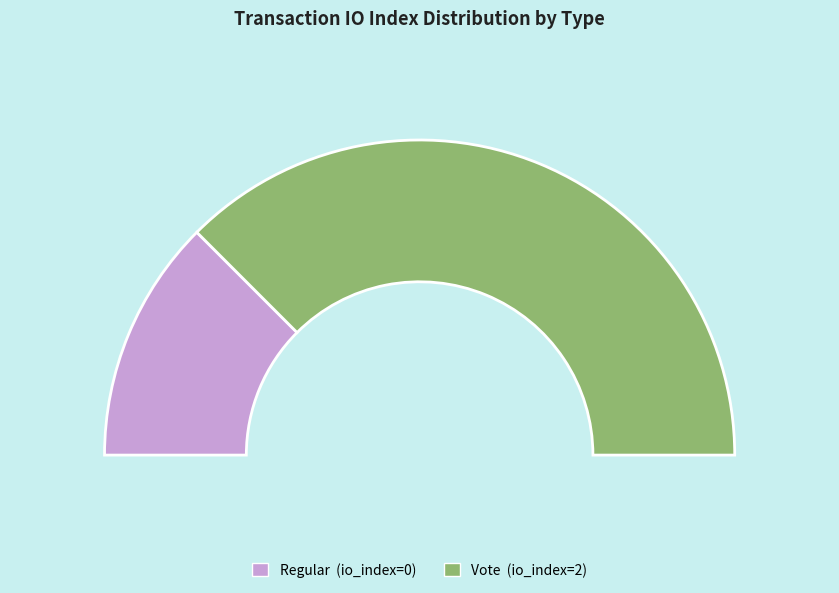

Count the number of slices in the pie.

2